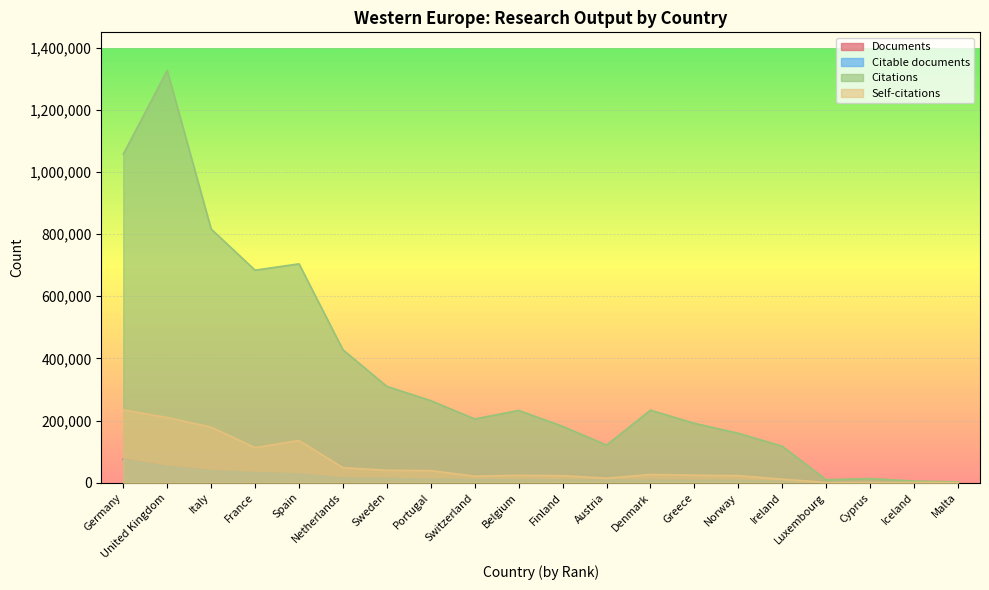

Is it true that Citations equals 166959 at Ireland?

False